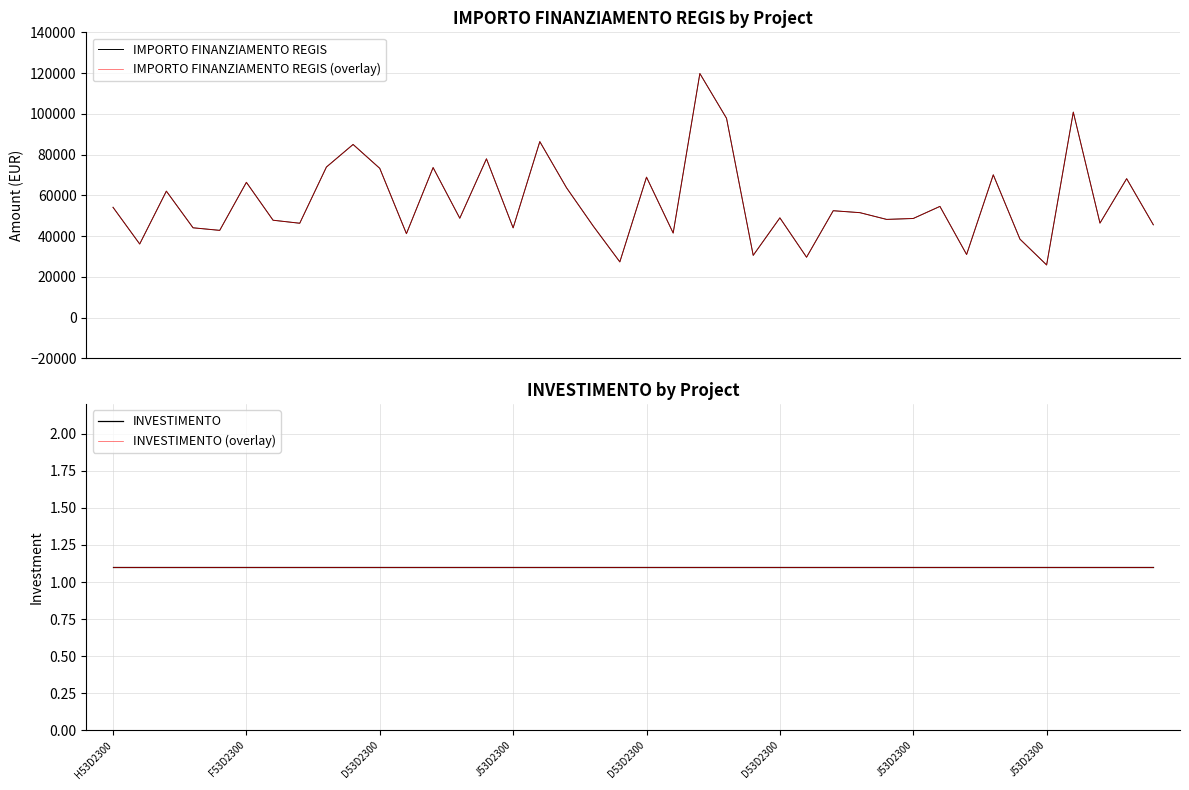

At how many categories does at least one series exceed 80911?

5